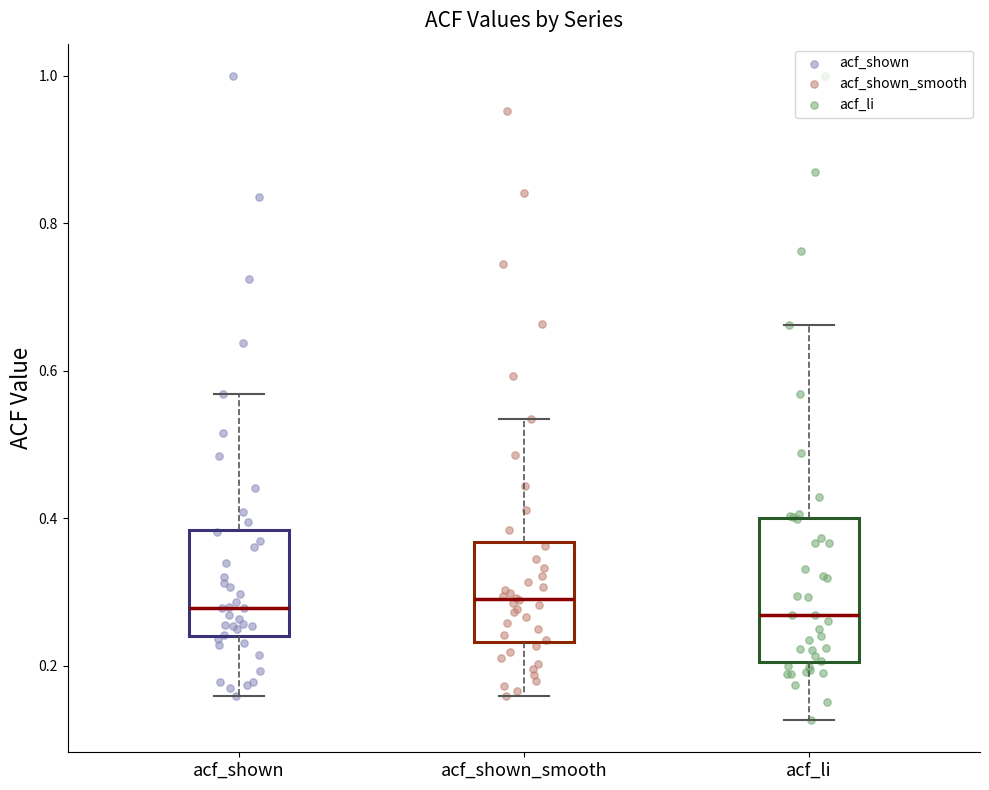

Reading left to right, read every box against the y-axis: the position of its median line, the range the box covers, and the ends of its whiskers. The values are not printed on the chart, so give them approximately, as read against the axis.

acf_shown: median 0.28, box 0.24 to 0.38, whiskers 0.16 to 0.56
acf_shown_smooth: median 0.30, box 0.24 to 0.36, whiskers 0.16 to 0.54
acf_li: median 0.26, box 0.20 to 0.40, whiskers 0.12 to 0.66